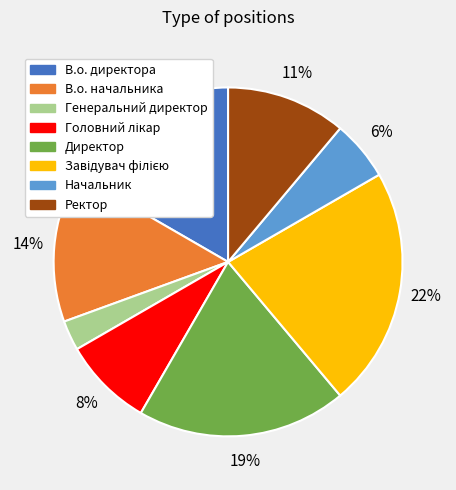

Between В.о. начальника and Начальник, which is larger?

В.о. начальника